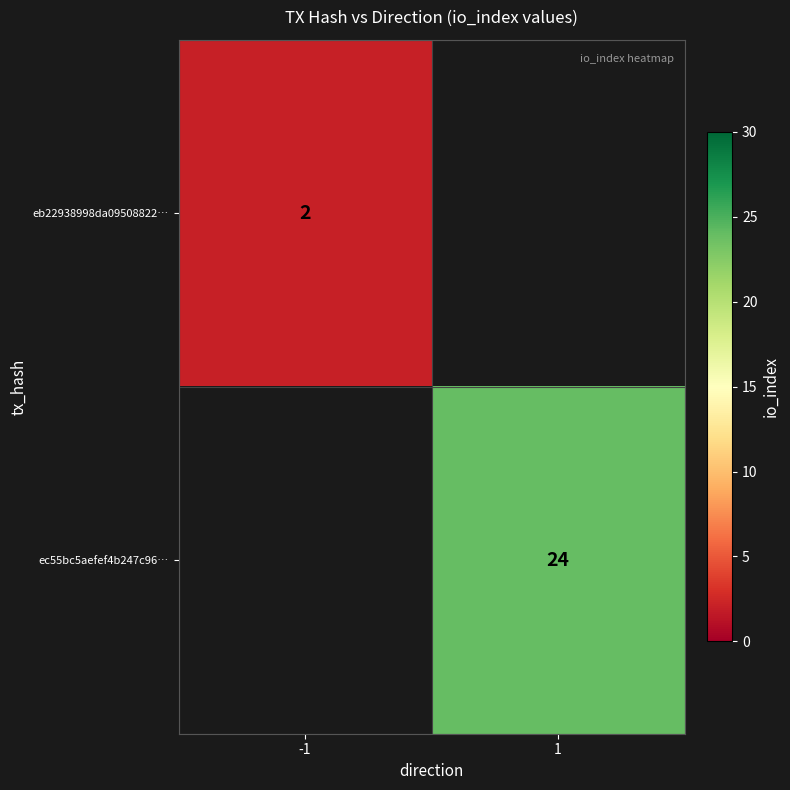

The value of ec55bc5aefef4b247c96… at 1 is 24. True or false?

True